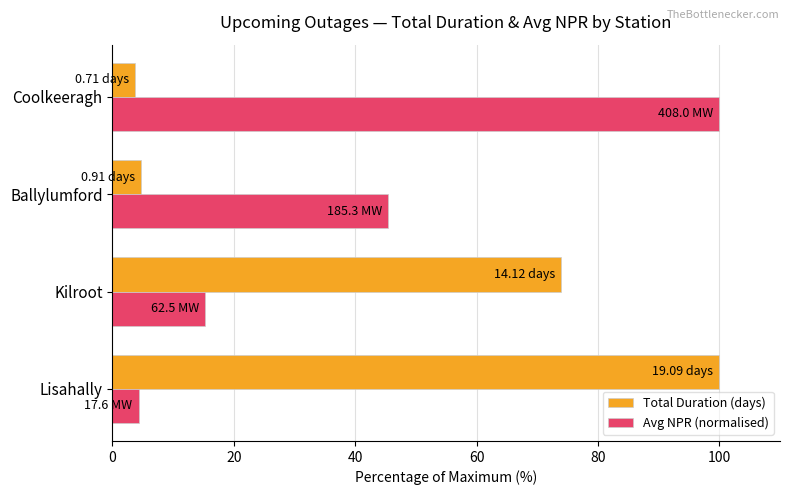

Which series changed the most between Lisahally and Kilroot?

Total Duration (days)